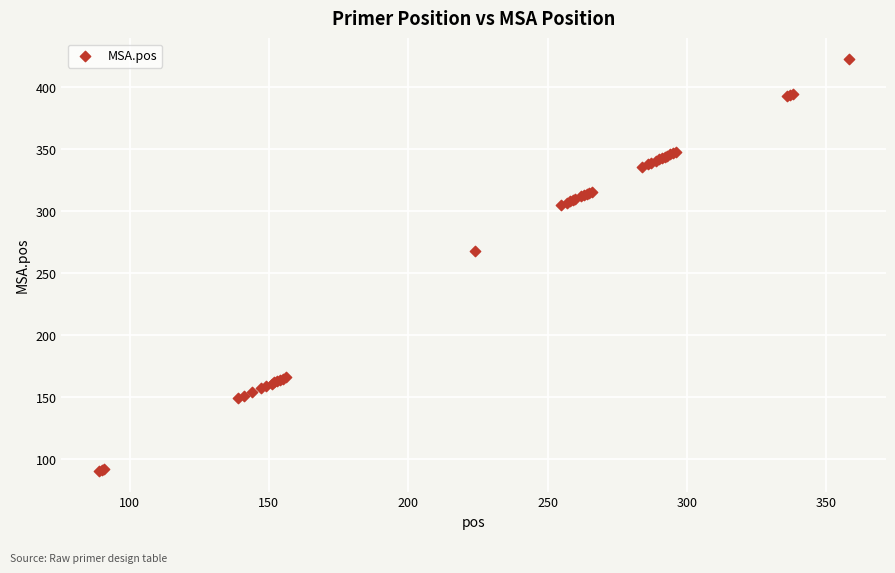

What Y value in the scatter plot is closest to 256?

268